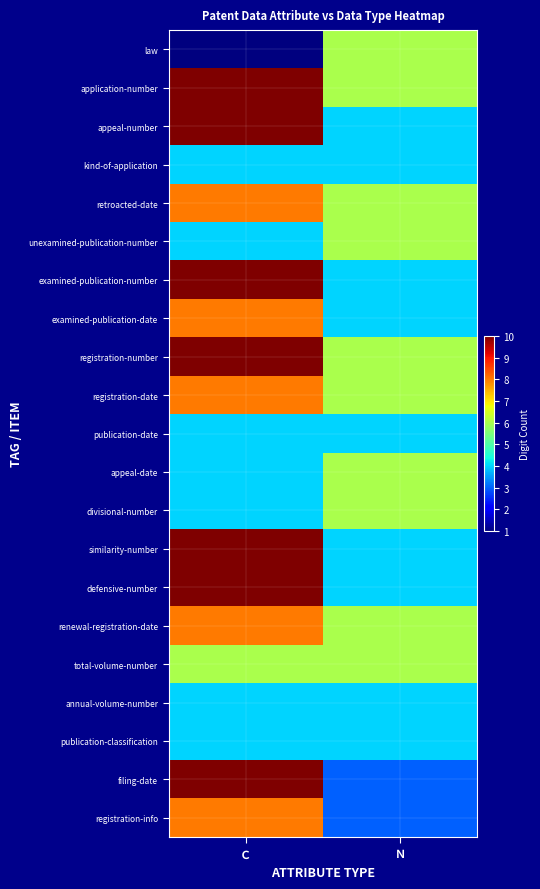

Rank the series by their maximum value, from lowest to highest.

kind-of-application, publication-date, annual-volume-number, publication-classification, law, unexamined-publication-number, appeal-date, divisional-number, total-volume-number, retroacted-date, examined-publication-date, registration-date, renewal-registration-date, registration-info, application-number, appeal-number, examined-publication-number, registration-number, similarity-number, defensive-number, filing-date